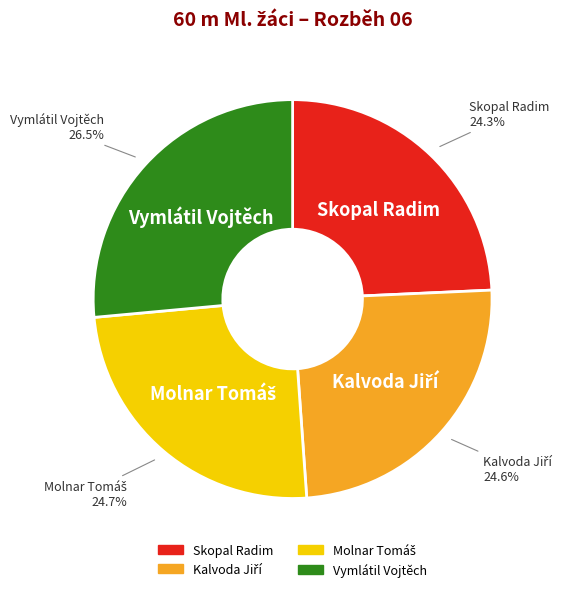

What percentage is NOT represented by Vymlátil Vojtěch?

73.5%